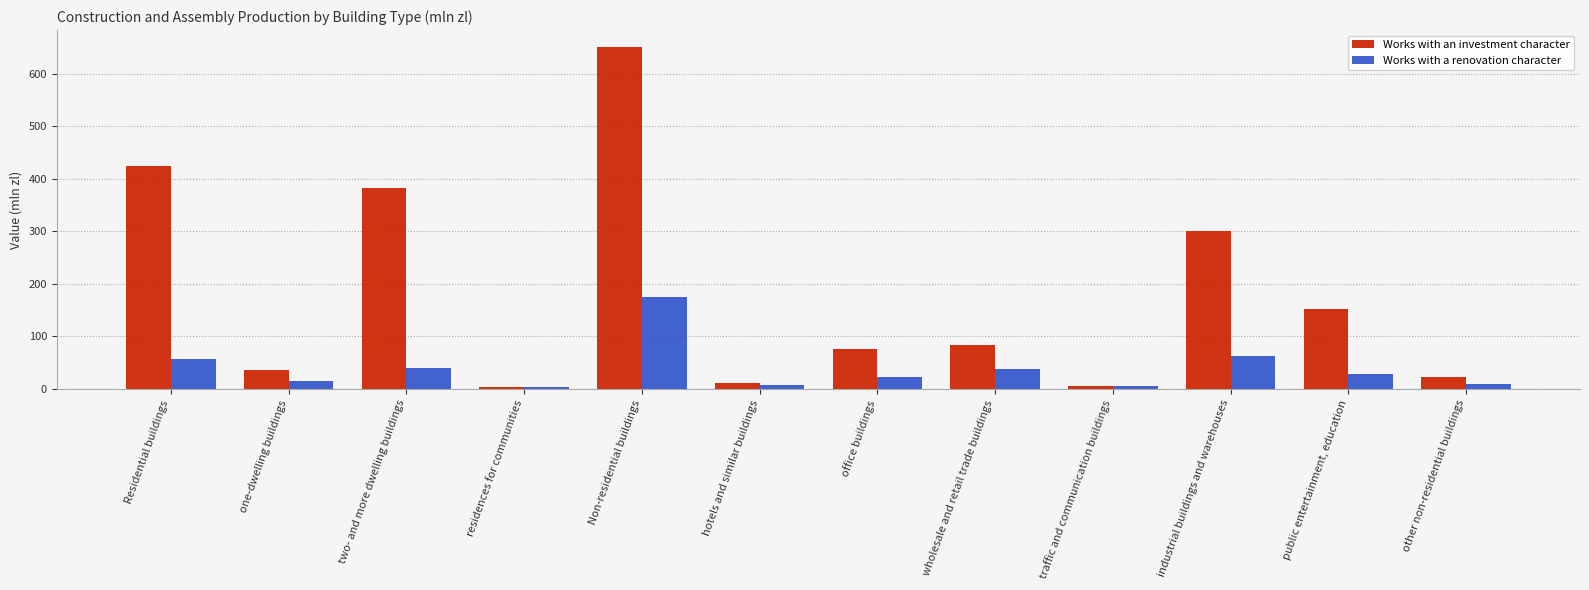

List the series in order of their overall mean, highest first.

Works with an investment character, Works with a renovation character